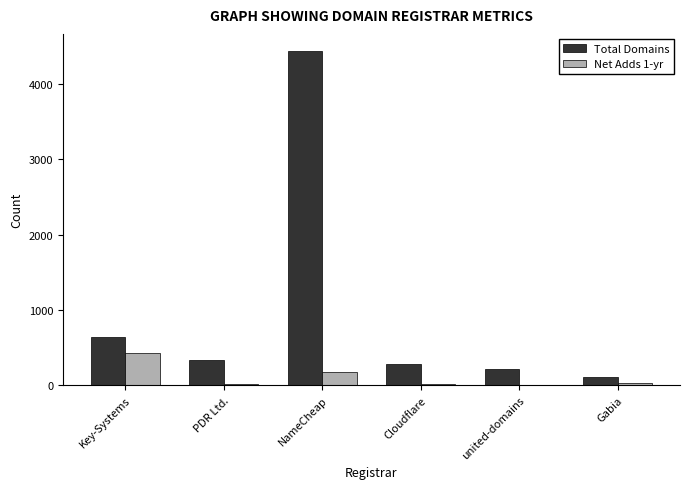

Is it true that Total Domains equals 279 at Cloudflare?

True